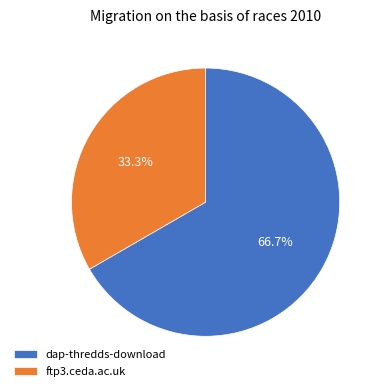

Which category has the smallest portion of the pie?

ftp3.ceda.ac.uk